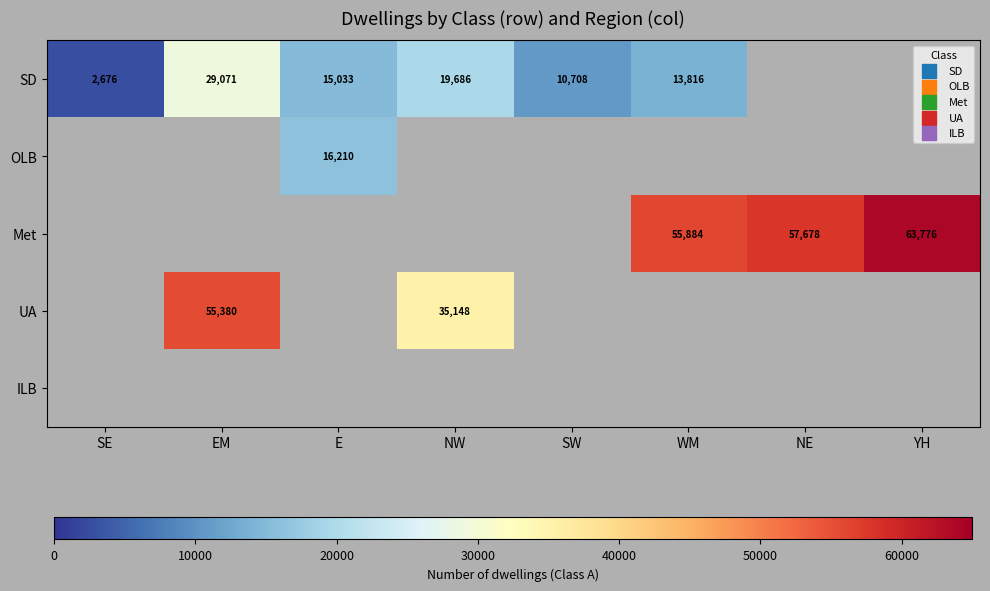

What is the sum of the SD values at WM and EM?

42887